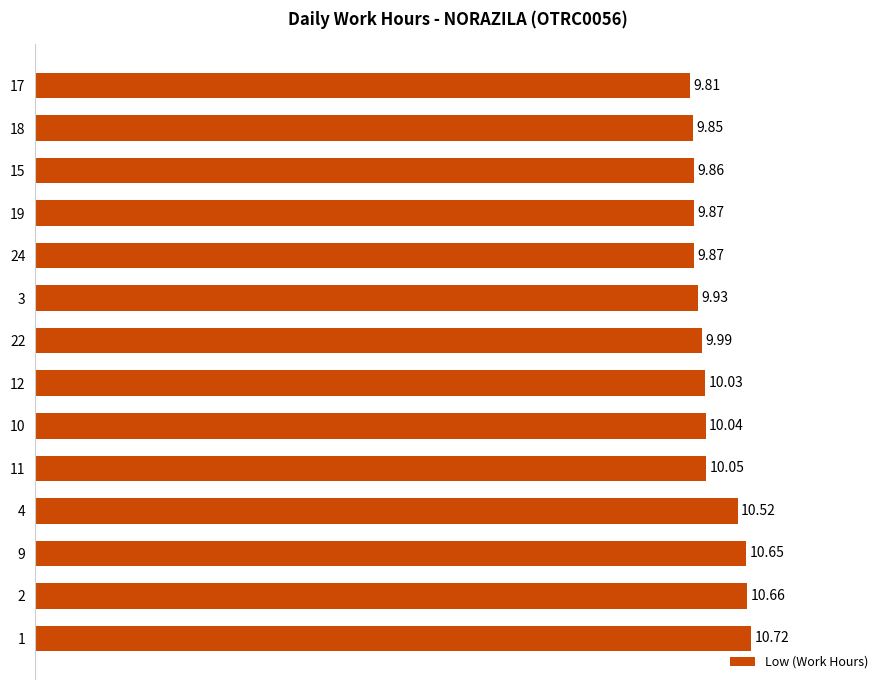

How many values are below 10?

7